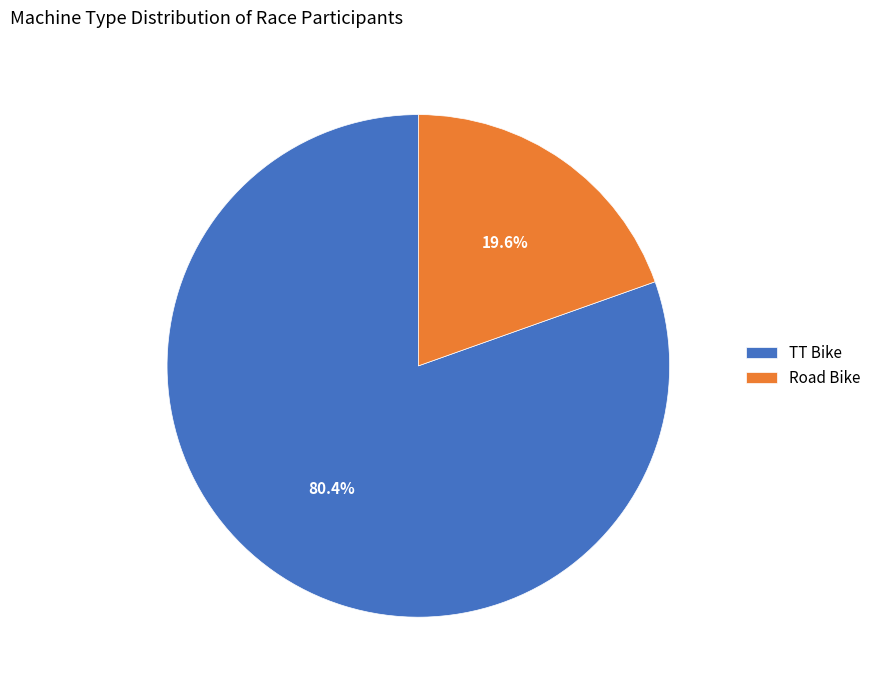

Which slice is the smallest?

Road Bike